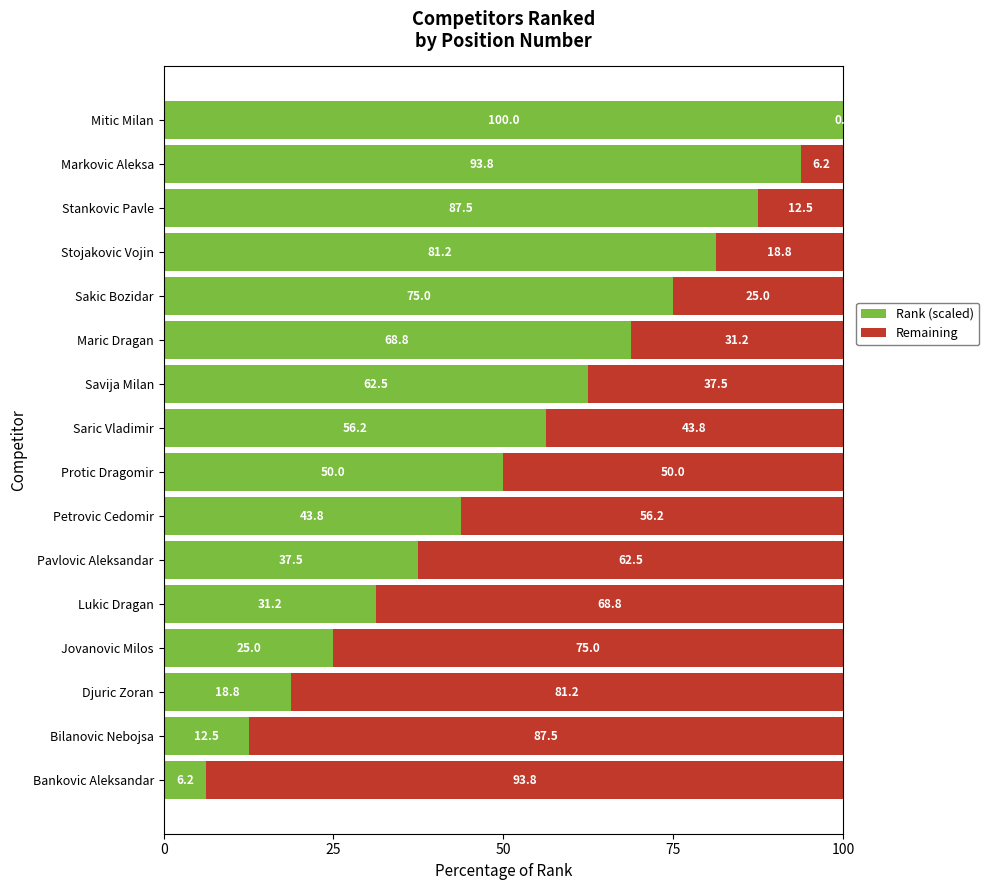

What value does the Rank (scaled) series have at Pavlovic Aleksandar?

37.5